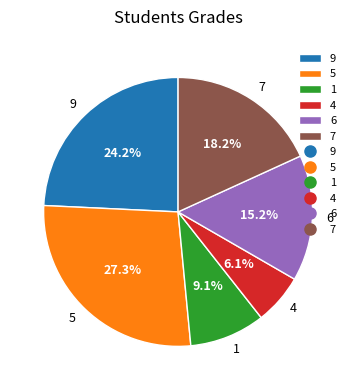

What is the smallest slice in the pie chart?

4